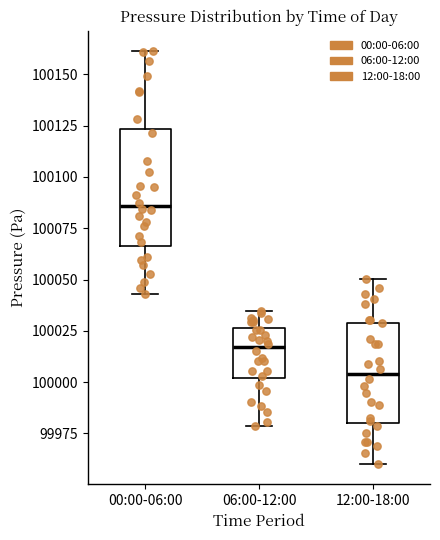

Which box has the lowest median line?

12:00-18:00